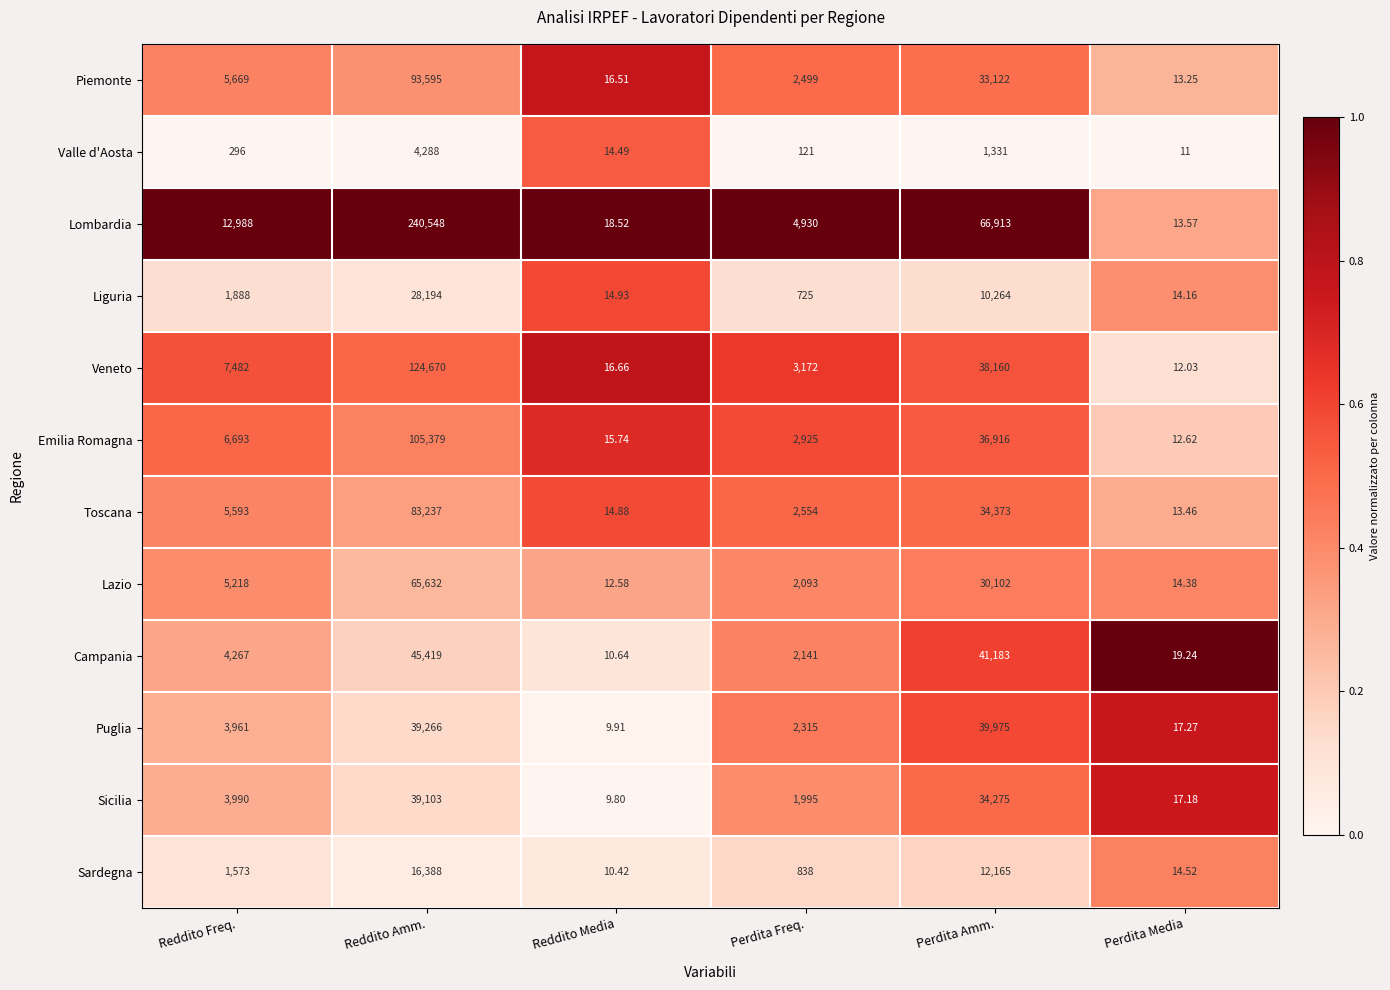

At which label is Sicilia closest to 19556?

Perdita Amm.